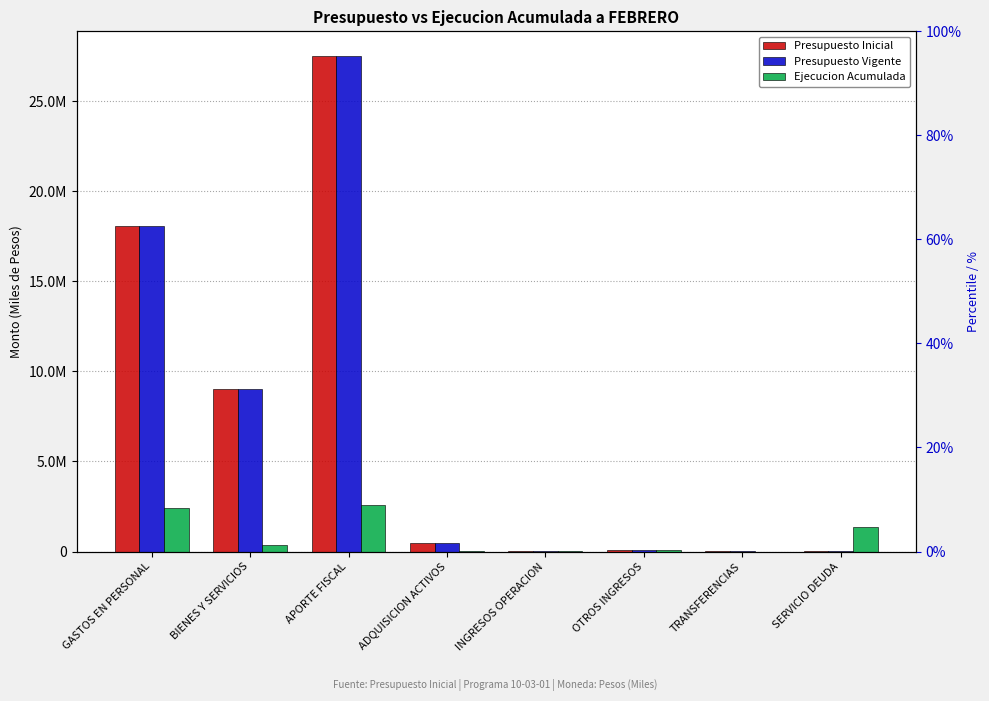

Reading right to left, transcribe all the data shown in this chart.

Presupuesto Inicial: 1000	29292	105593	13677	450255	27511805	9052077	18097954
Presupuesto Vigente: 1000	29292	105593	13677	450255	27511805	9052077	18097954
Ejecucion Acumulada: 1372331	0	65634	3239	1906	2571210	334956	2415279